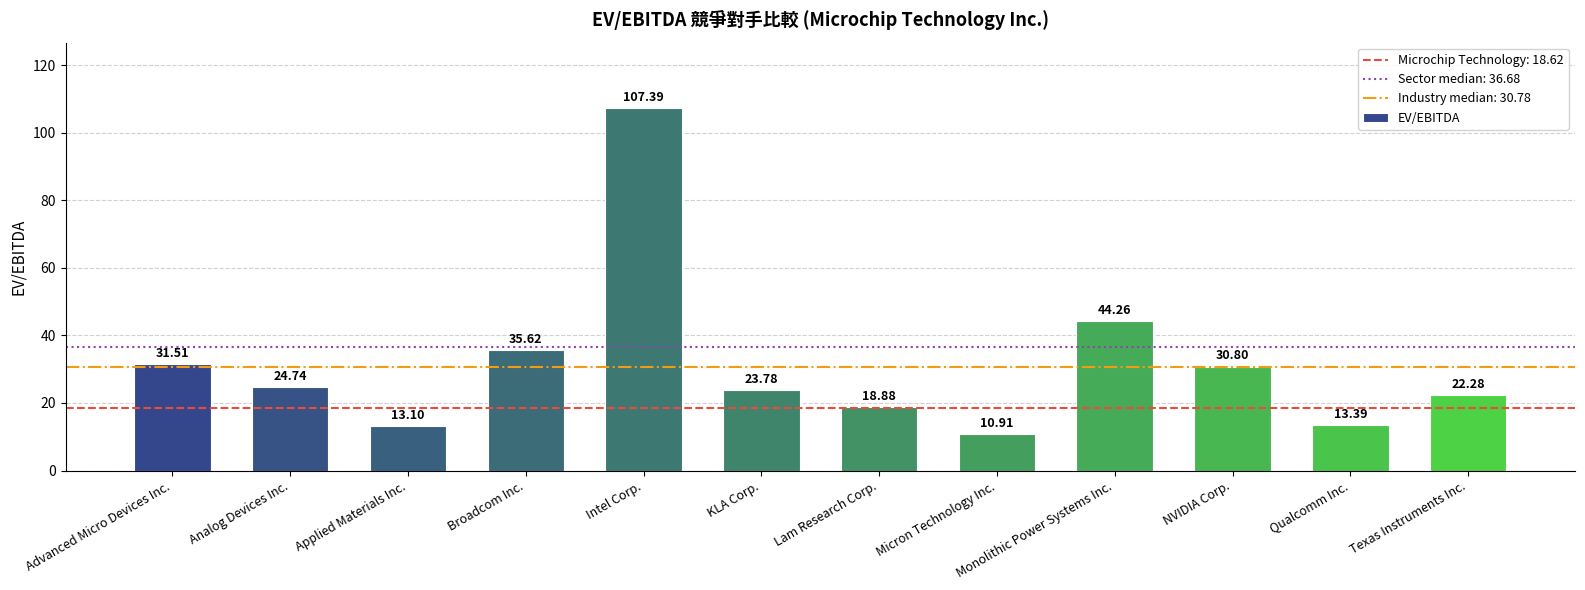

How many categories are shown in the chart?

12